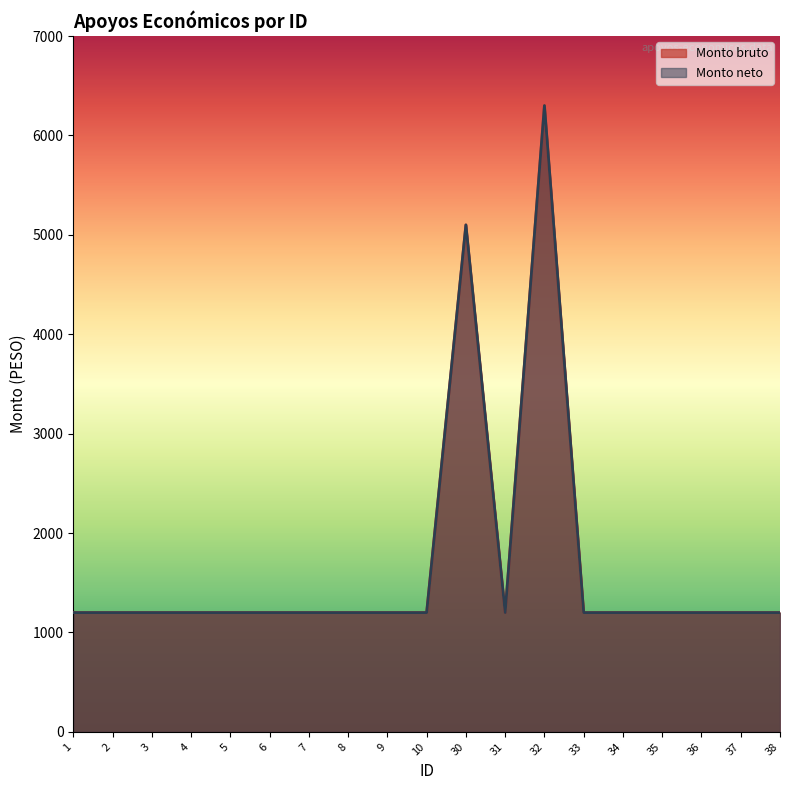

Reading left to right, extract all data points from this chart.

Monto bruto: 1200	1200	1200	1200	1200	1200	1200	1200	1200	1200	5100	1200	6300	1200	1200	1200	1200	1200	1200
Monto neto: 1200	1200	1200	1200	1200	1200	1200	1200	1200	1200	5100	1200	6300	1200	1200	1200	1200	1200	1200